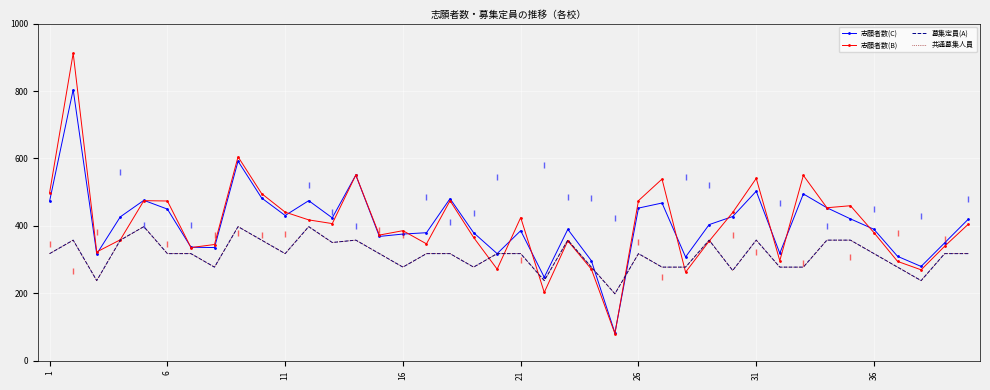

What is the lowest value of the 志願者数(B) series?

81